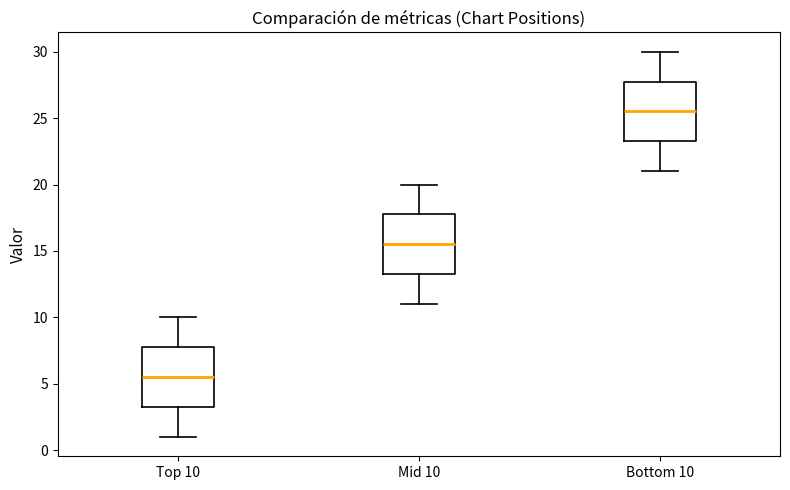

Reading left to right, read every box against the y-axis: the position of its median line, the range the box covers, and the ends of its whiskers. The values are not printed on the chart, so give them approximately, as read against the axis.

Top 10: median 5.5, box 3.5 to 8.0, whiskers 1.0 to 10.0
Mid 10: median 15.5, box 13.5 to 18.0, whiskers 11.0 to 20.0
Bottom 10: median 25.5, box 23.5 to 28.0, whiskers 21.0 to 30.0